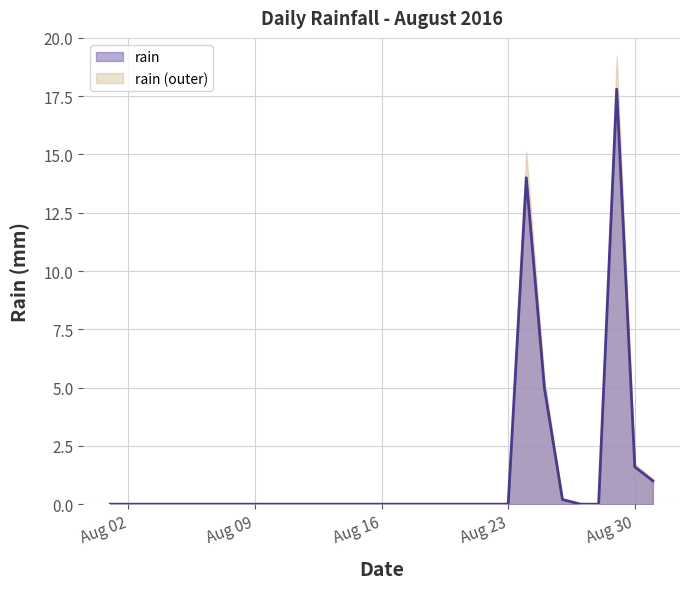

What is the average value?

1.3